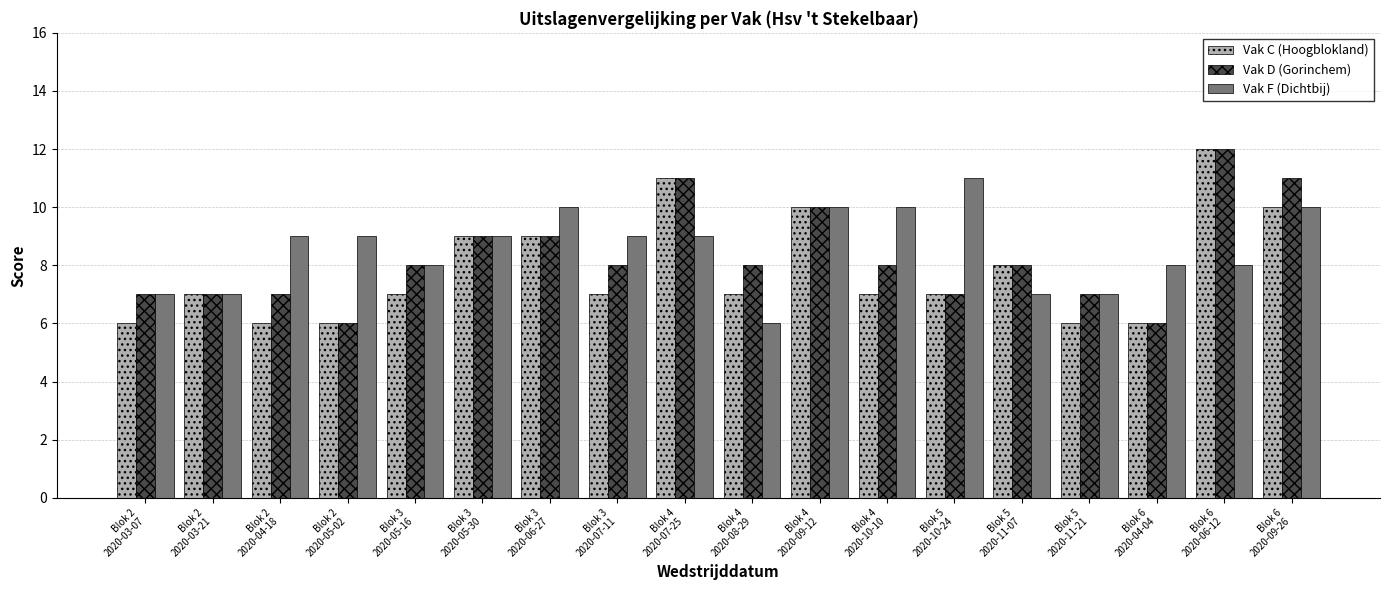

Reading right to left, transcribe all the data shown in this chart.

Vak C (Hoogblokland): Blok 6
2020-09-26=10	Blok 6
2020-06-12=12	Blok 6
2020-04-04=6	Blok 5
2020-11-21=6	Blok 5
2020-11-07=8	Blok 5
2020-10-24=7	Blok 4
2020-10-10=7	Blok 4
2020-09-12=10	Blok 4
2020-08-29=7	Blok 4
2020-07-25=11	Blok 3
2020-07-11=7	Blok 3
2020-06-27=9	Blok 3
2020-05-30=9	Blok 3
2020-05-16=7	Blok 2
2020-05-02=6	Blok 2
2020-04-18=6	Blok 2
2020-03-21=7	Blok 2
2020-03-07=6
Vak D (Gorinchem): Blok 6
2020-09-26=11	Blok 6
2020-06-12=12	Blok 6
2020-04-04=6	Blok 5
2020-11-21=7	Blok 5
2020-11-07=8	Blok 5
2020-10-24=7	Blok 4
2020-10-10=8	Blok 4
2020-09-12=10	Blok 4
2020-08-29=8	Blok 4
2020-07-25=11	Blok 3
2020-07-11=8	Blok 3
2020-06-27=9	Blok 3
2020-05-30=9	Blok 3
2020-05-16=8	Blok 2
2020-05-02=6	Blok 2
2020-04-18=7	Blok 2
2020-03-21=7	Blok 2
2020-03-07=7
Vak F (Dichtbij): Blok 6
2020-09-26=10	Blok 6
2020-06-12=8	Blok 6
2020-04-04=8	Blok 5
2020-11-21=7	Blok 5
2020-11-07=7	Blok 5
2020-10-24=11	Blok 4
2020-10-10=10	Blok 4
2020-09-12=10	Blok 4
2020-08-29=6	Blok 4
2020-07-25=9	Blok 3
2020-07-11=9	Blok 3
2020-06-27=10	Blok 3
2020-05-30=9	Blok 3
2020-05-16=8	Blok 2
2020-05-02=9	Blok 2
2020-04-18=9	Blok 2
2020-03-21=7	Blok 2
2020-03-07=7